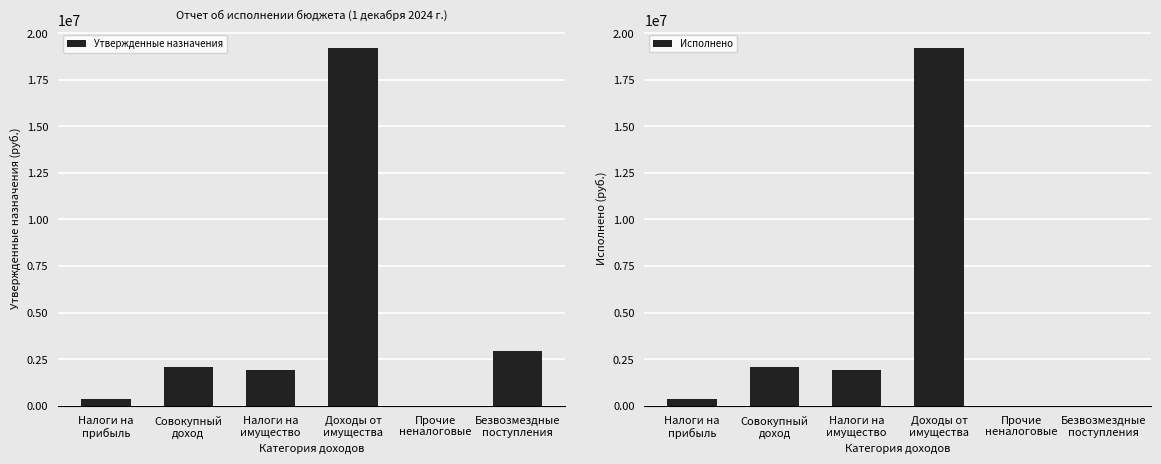

Reading left to right, transcribe all the data shown in this chart.

Утвержденные назначения: 360001.0	2061707.0	1896000.0	19218057.0	9064.0	2911050.0
Исполнено: 359738.6	2061706.4	1906508.6	19218056.1	9064.0	0.0